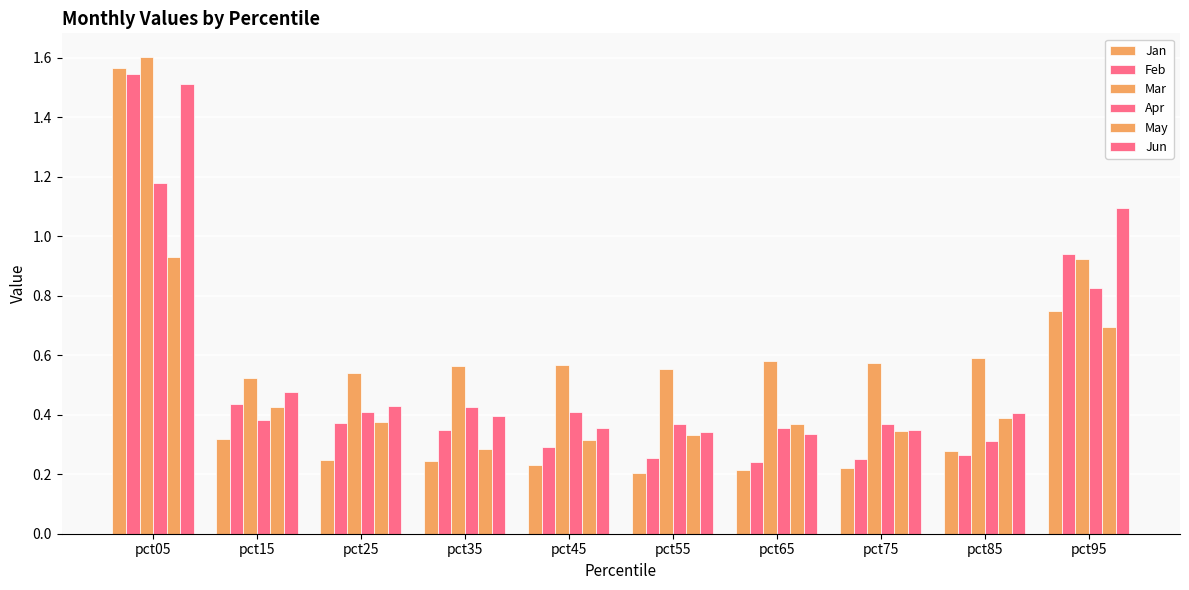

List the labels in order of Jan value, smallest first.

pct55, pct65, pct75, pct45, pct35, pct25, pct85, pct15, pct95, pct05